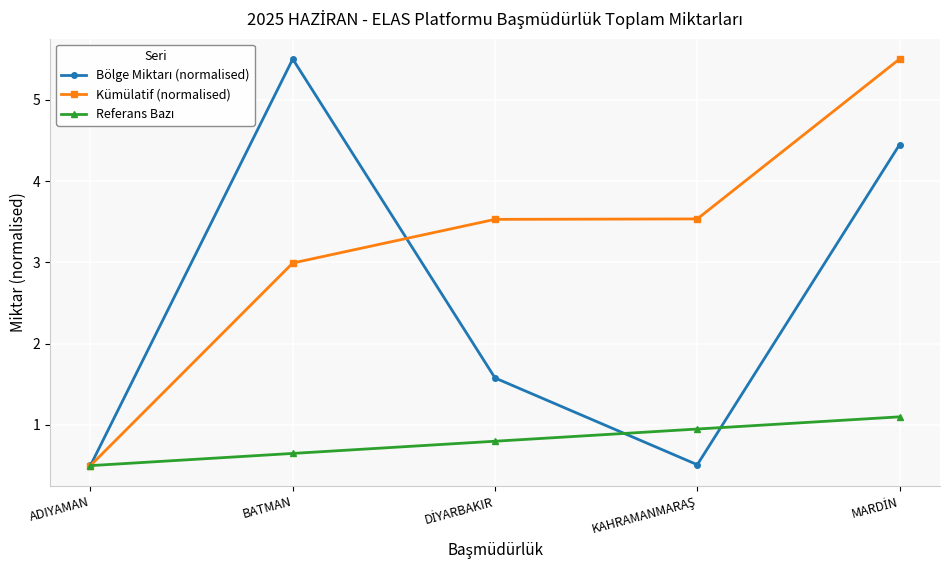

What is the value of the Kümülatif (normalised) point at the 2nd from the left?

3.0